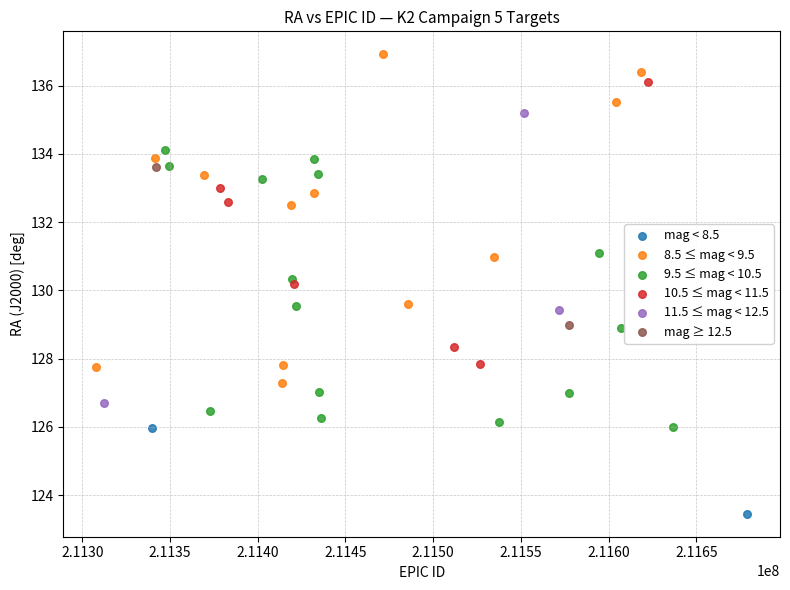

What are all the series names shown in the legend?

mag < 8.5, 8.5 ≤ mag < 9.5, 9.5 ≤ mag < 10.5, 10.5 ≤ mag < 11.5, 11.5 ≤ mag < 12.5, mag ≥ 12.5